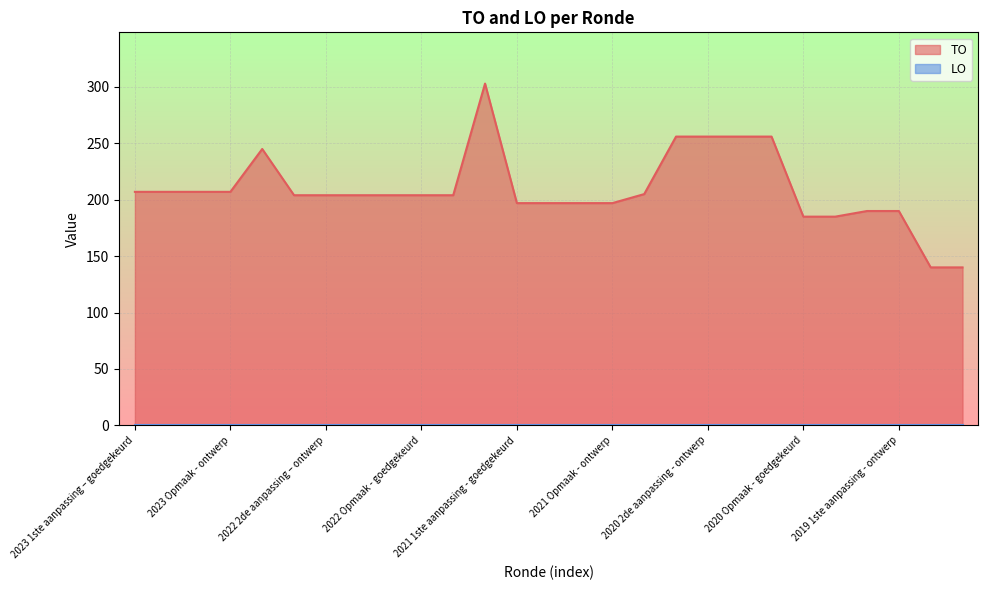

The chart shows a value of 412 at 2021 uitvoering. True or false?

False